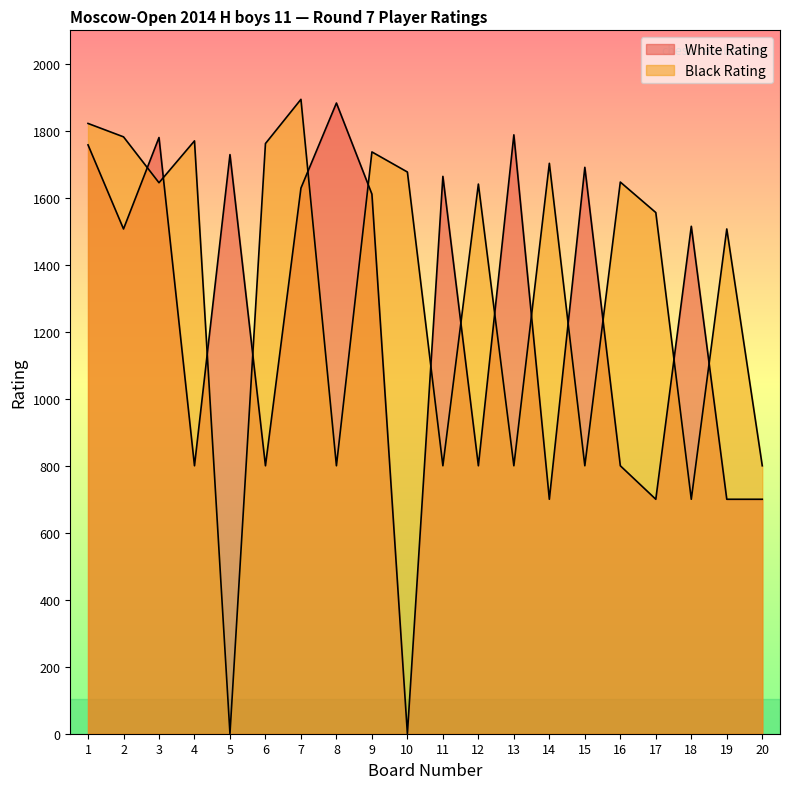

Where is Black Rating nearest to the value 947?

8